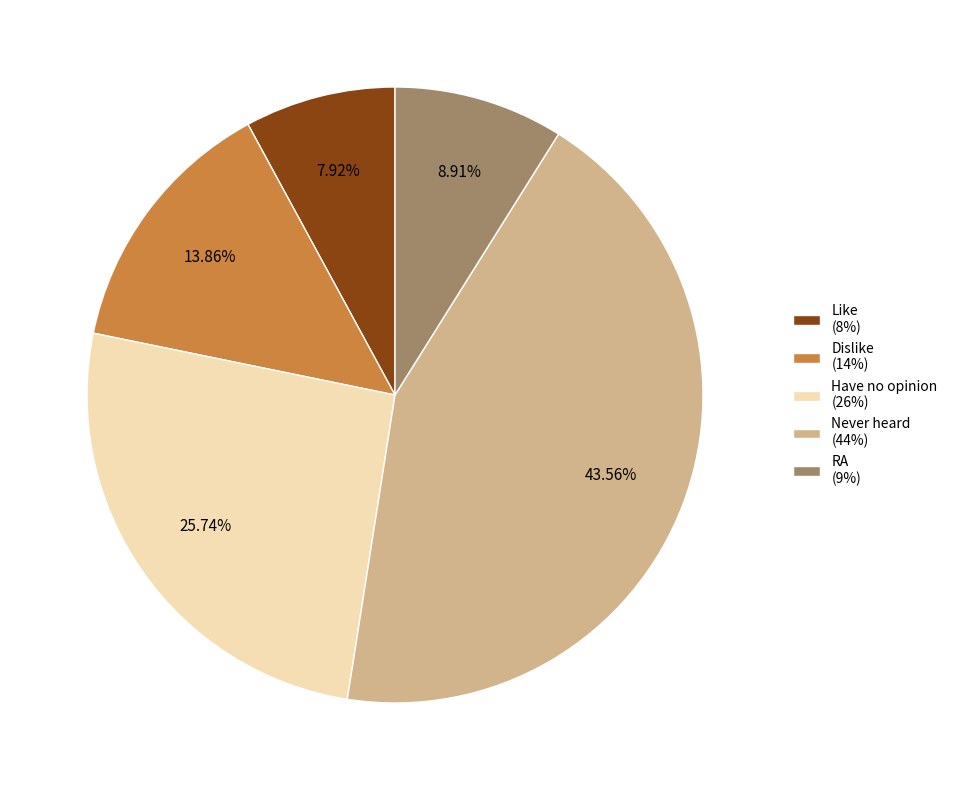

What is the total percentage of RA and Have no opinion?

34.7%